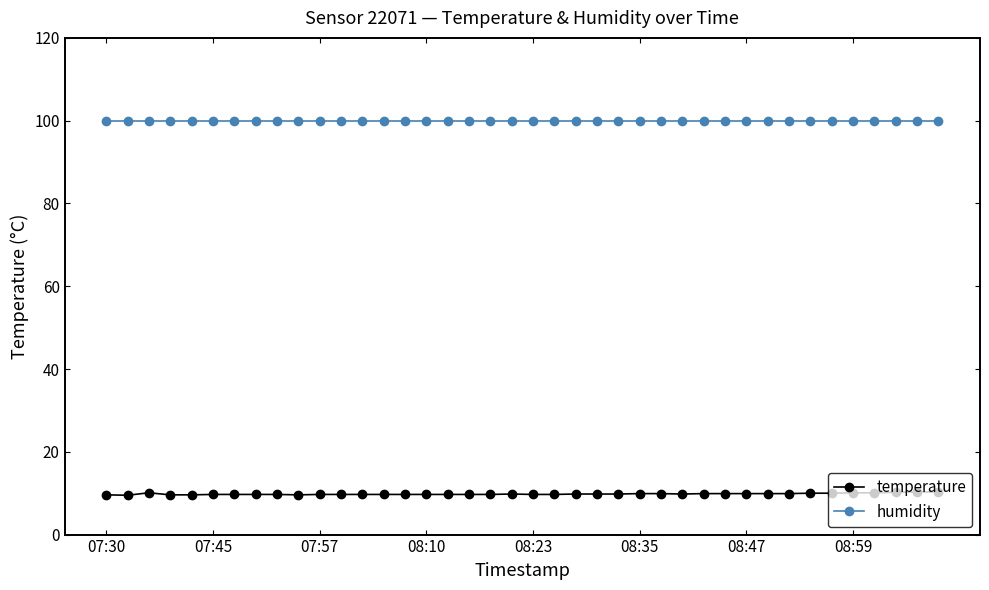

Which series has the largest range (max minus min)?

temperature